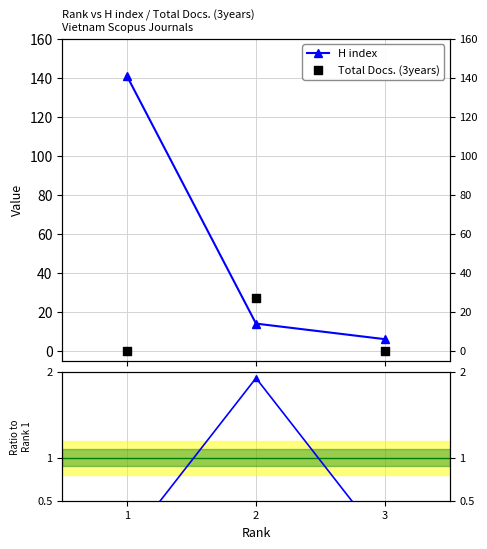

At which category is the sum across all series the highest?

1